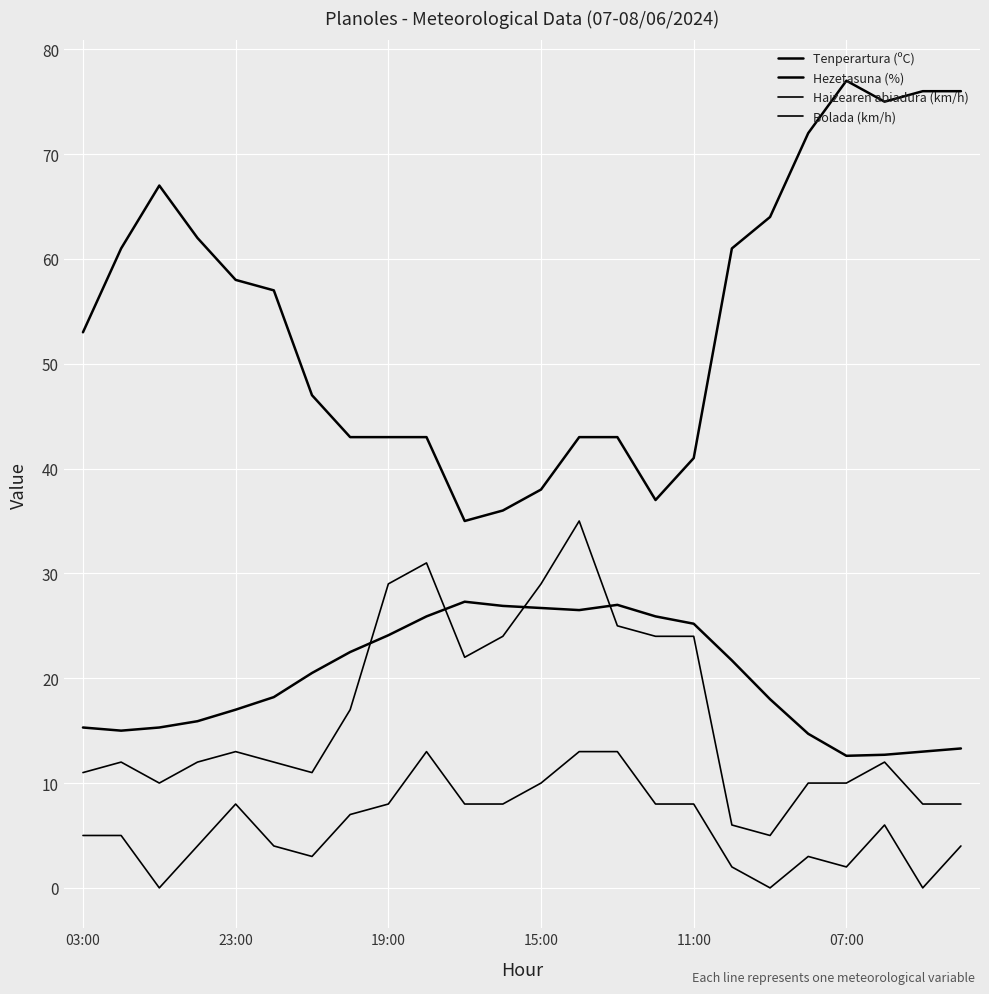

What is the lowest value of the Tenperartura (ºC) series?

12.6